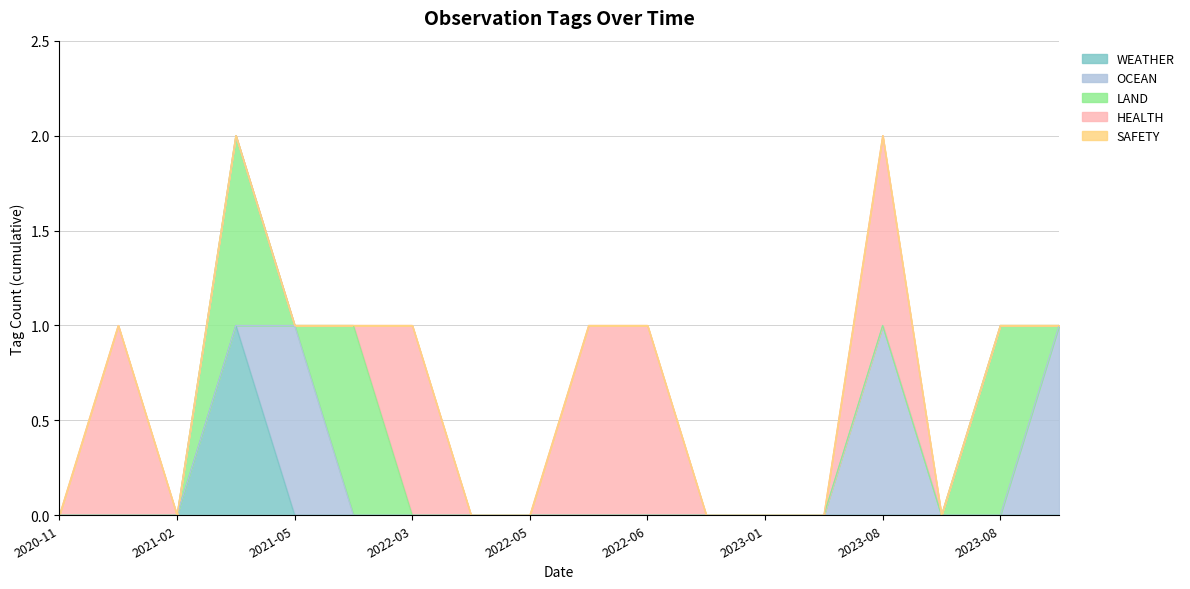

What are all the series names shown in the legend?

WEATHER, OCEAN, LAND, HEALTH, SAFETY